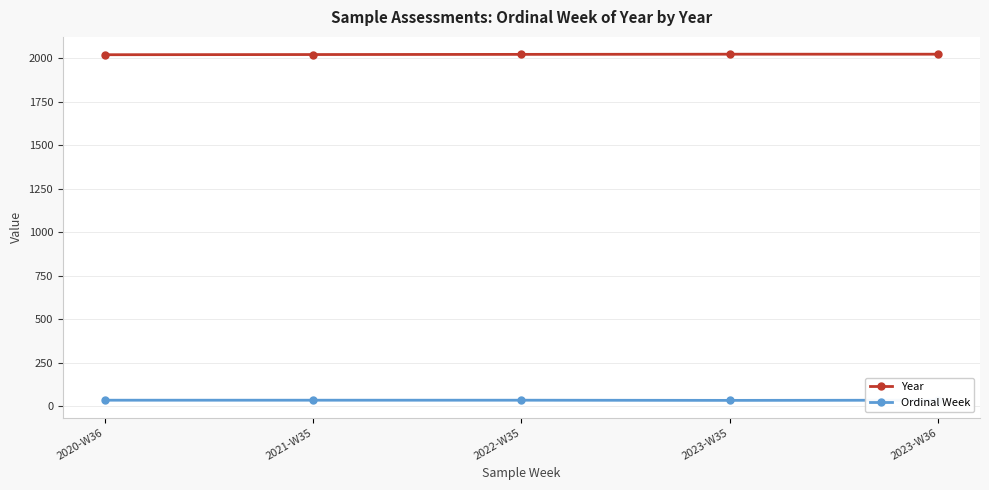

What is the label of the 5th point from the left?

2023-W36